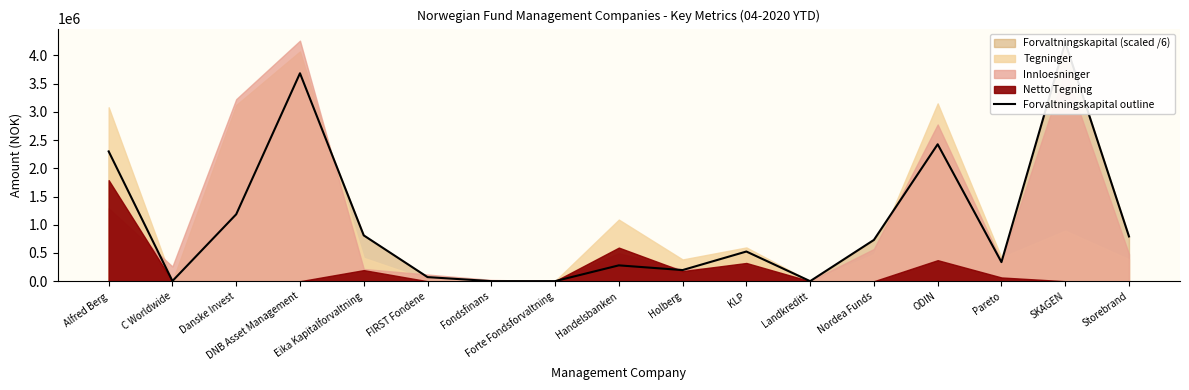

Read the value at ODIN.

2425165.2